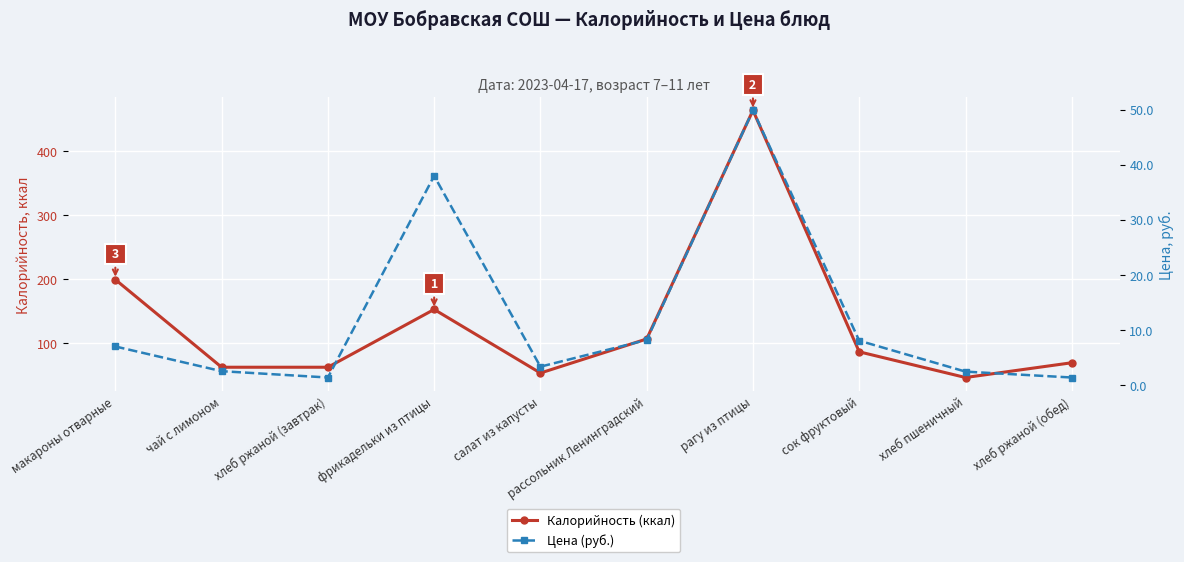

Which has a higher value, хлеб ржаной (обед) or фрикадельки из птицы?

фрикадельки из птицы